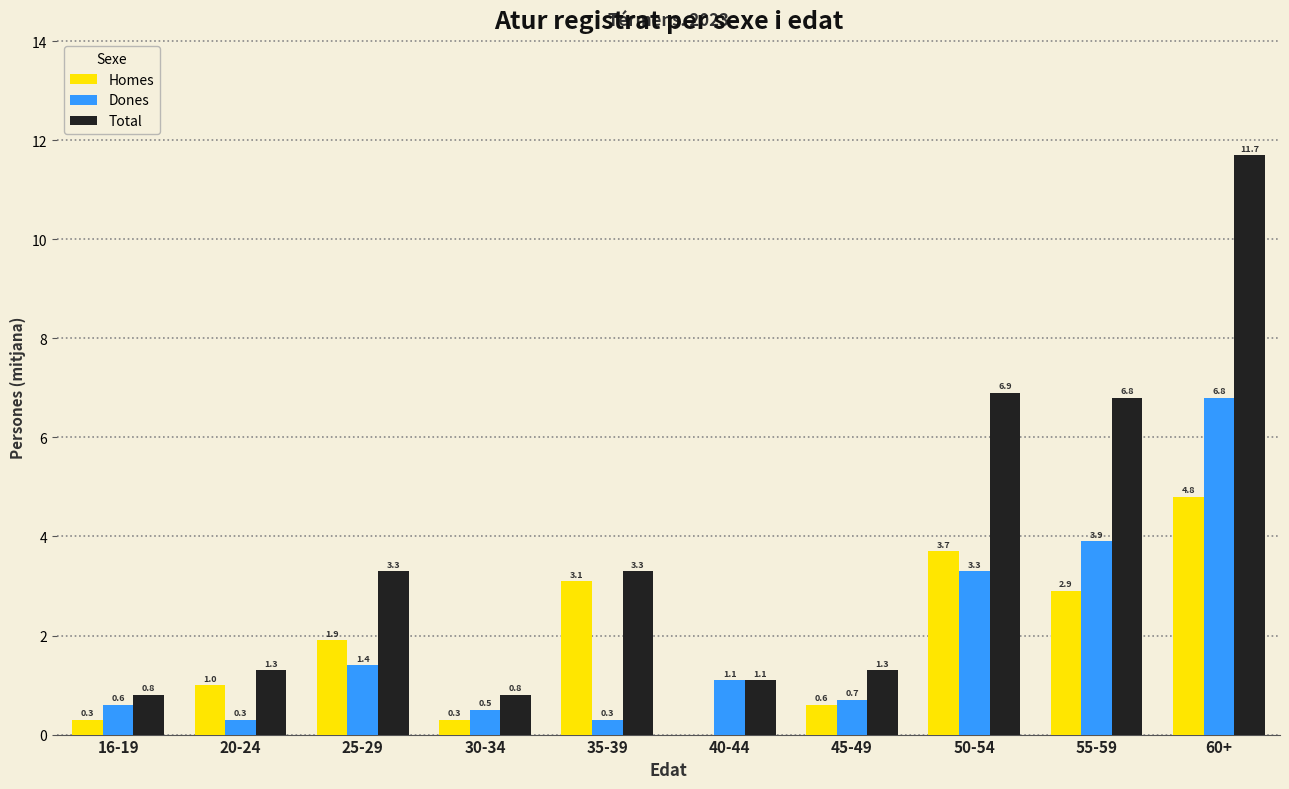

How many data points does each series have?

10